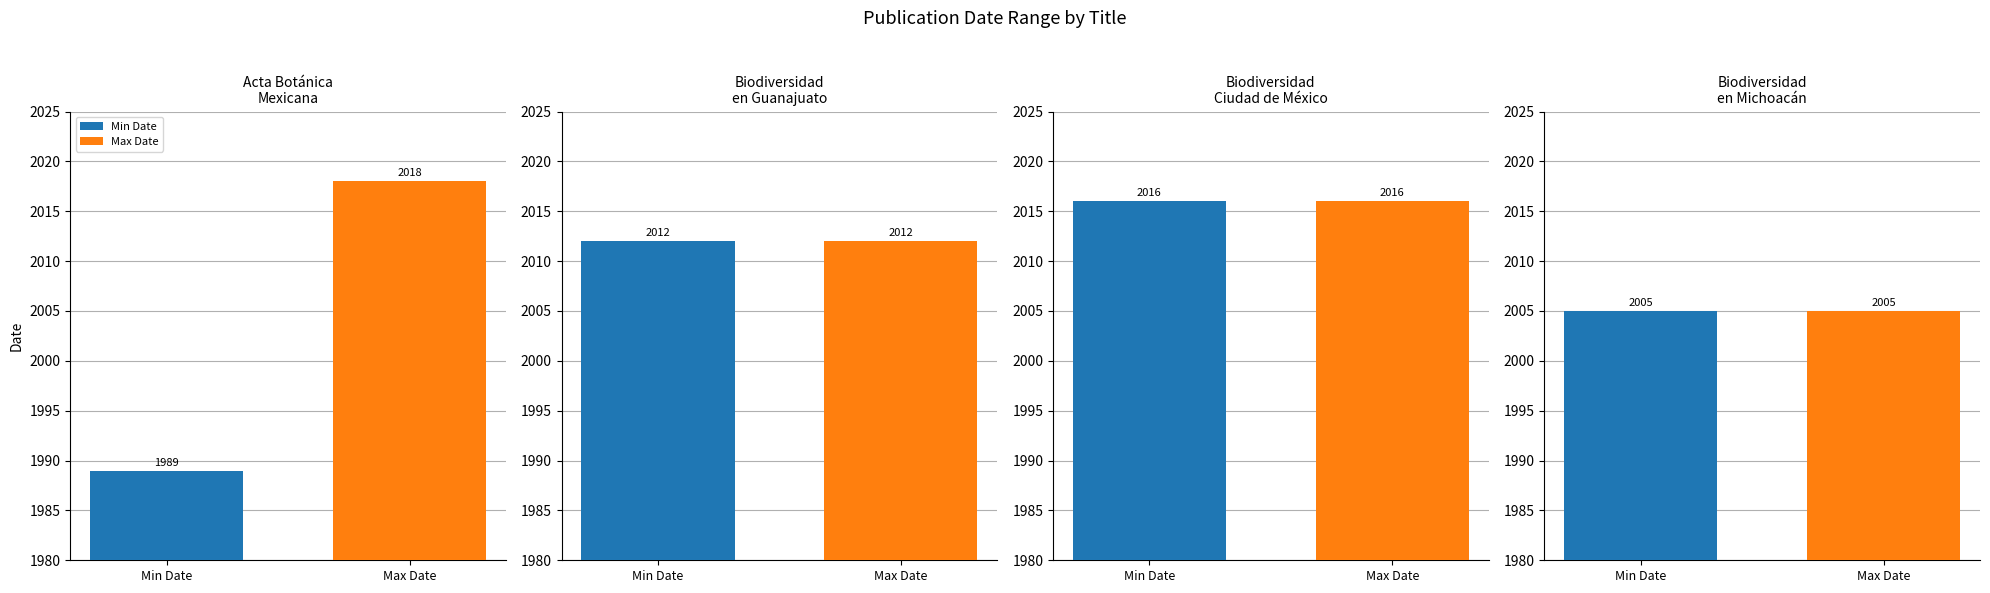

What is the total value across all series at 3?

4010